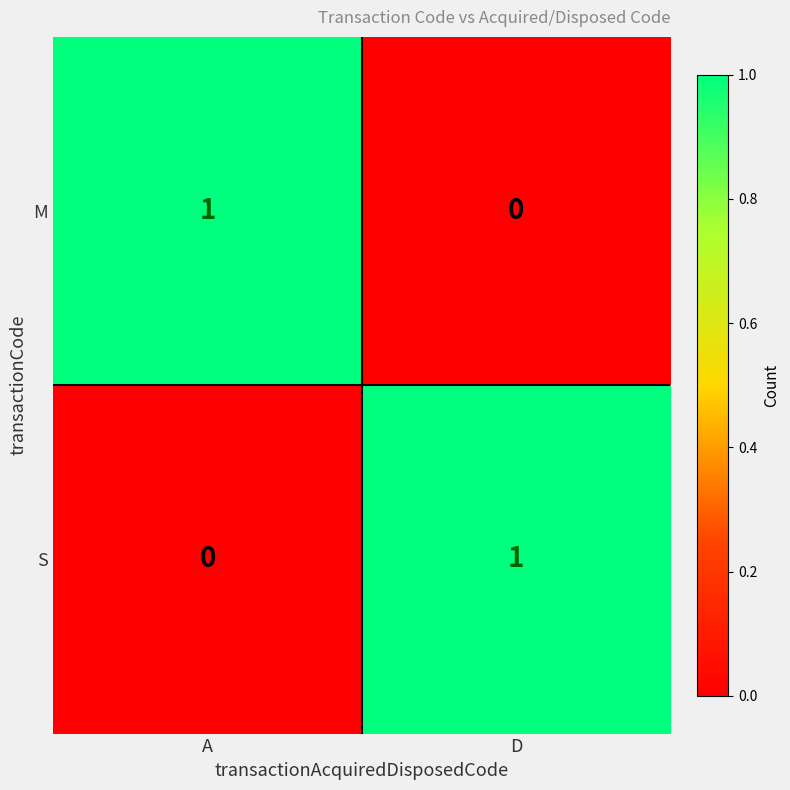

Reading left to right, what are all the values shown in this chart?

M: 1	0
S: 0	1